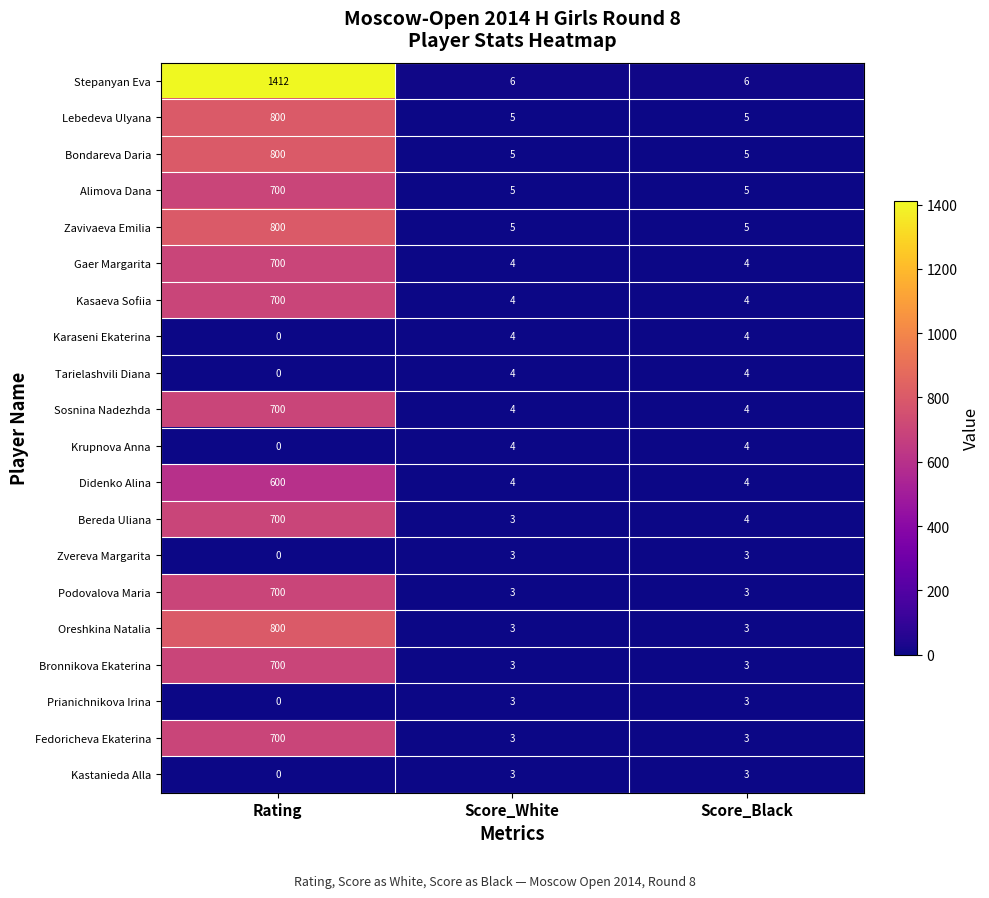

What is the spread (max minus min) of values at Score_Black?

3